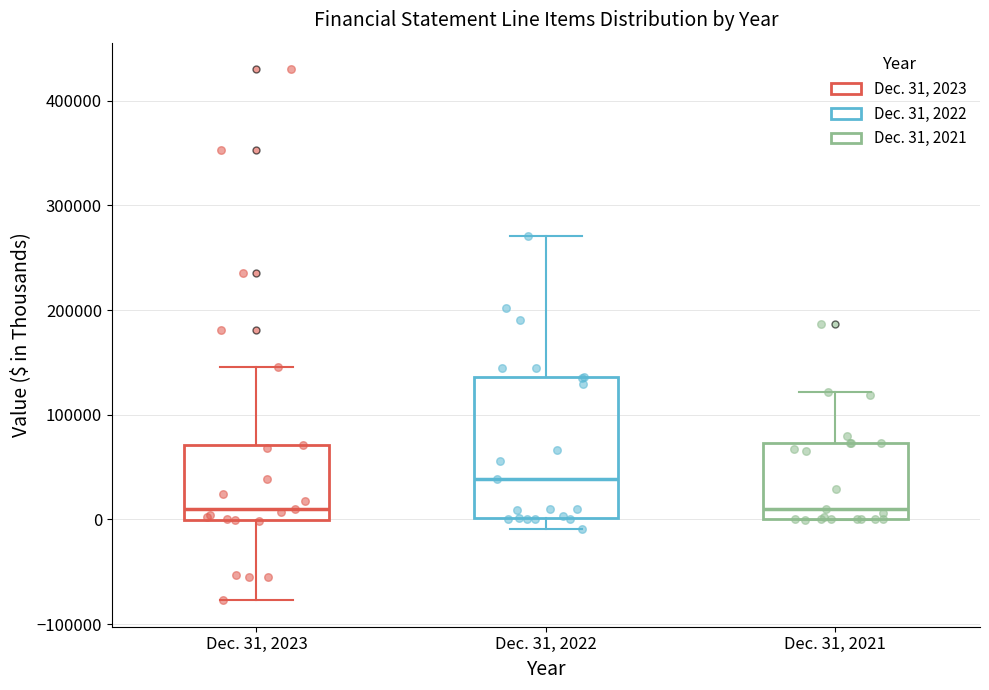

Reading left to right, read every box against the y-axis: the position of its median line, the range the box covers, and the ends of its whiskers. The values are not printed on the chart, so give them approximately, as read against the axis.

Dec. 31, 2023: median 10000, box 0 to 70000, whiskers -80000 to 150000
Dec. 31, 2022: median 40000, box 0 to 140000, whiskers -10000 to 270000
Dec. 31, 2021: median 10000, box 0 to 70000, whiskers 0 to 120000